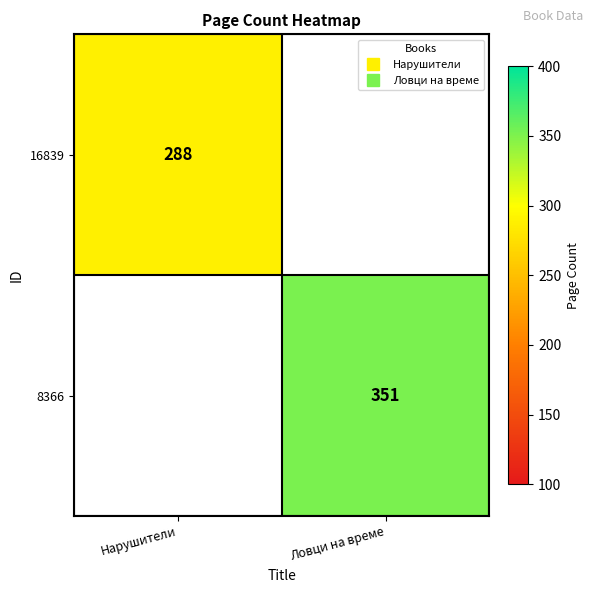

How many data points in 8366 are less than 351?

1